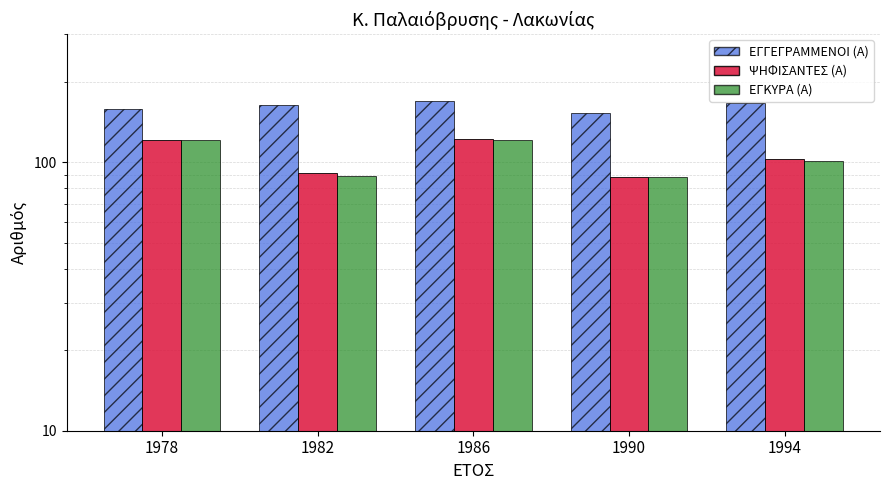

Rank the series by their maximum value, from highest to lowest.

ΕΓΓΕΓΡΑΜΜΕΝΟΙ (Α), ΨΗΦΙΣΑΝΤΕΣ (Α), ΕΓΚΥΡΑ (Α)